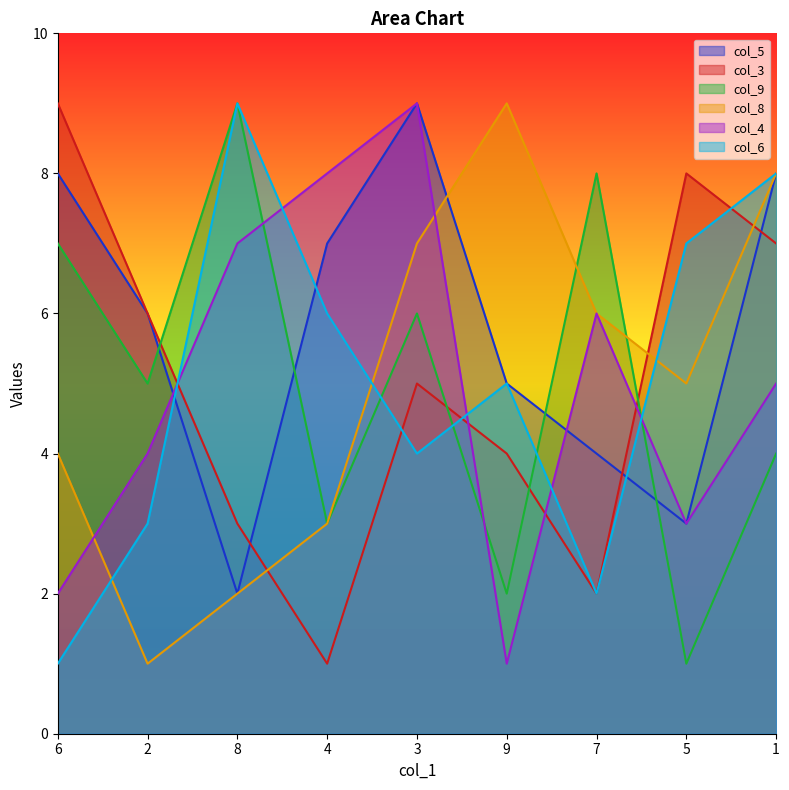

True or false: col_6 has more than 1 interior local peaks.

True